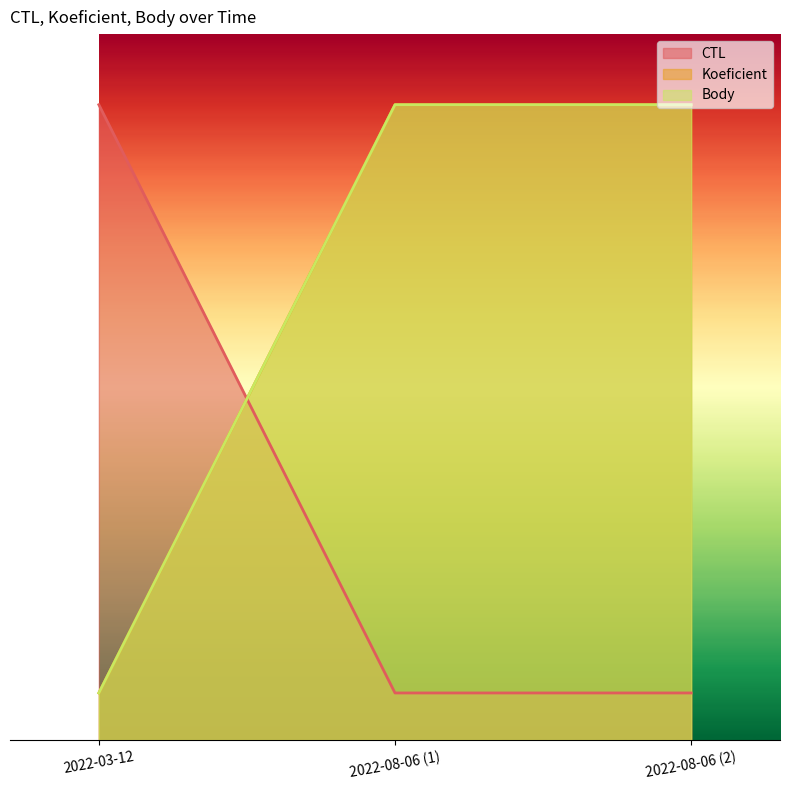

Is it true that Body equals 3.7 at 2022-03-12?

False